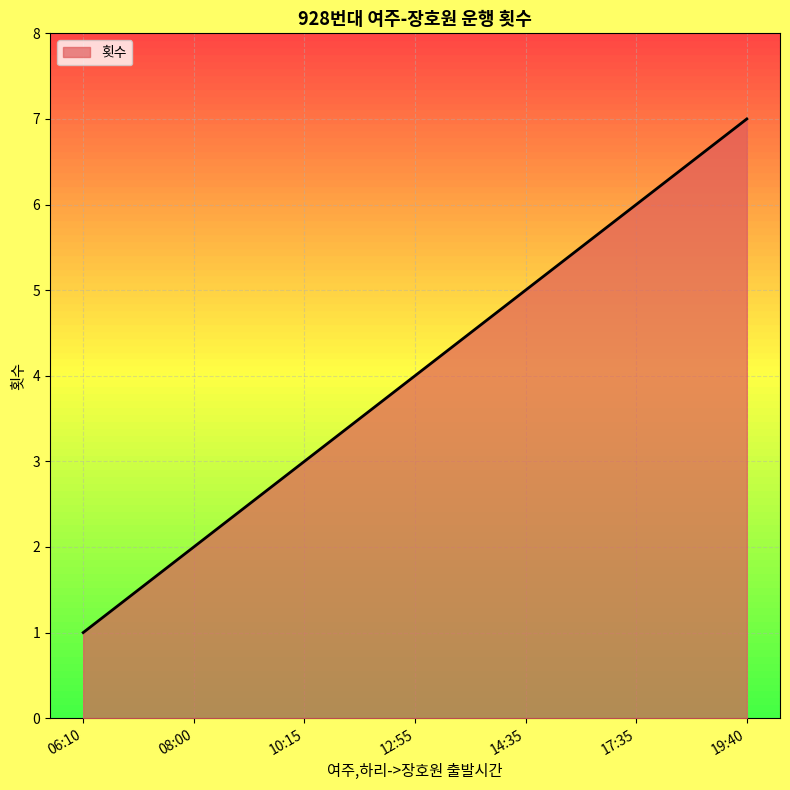

The chart shows a value of 7 at 19:40. True or false?

True